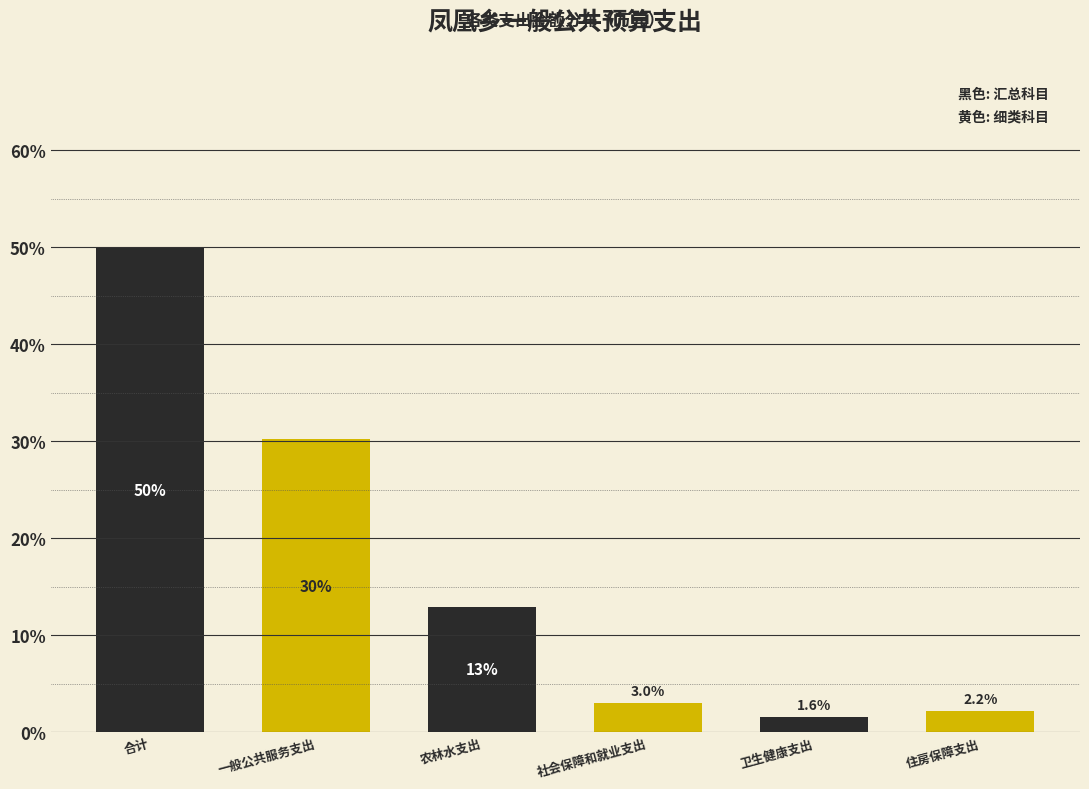

Reading right to left, extract all data points from this chart.

住房保障支出=2.2	卫生健康支出=1.6	社会保障和就业支出=3.0	农林水支出=13.0	一般公共服务支出=30.2	合计=50.0